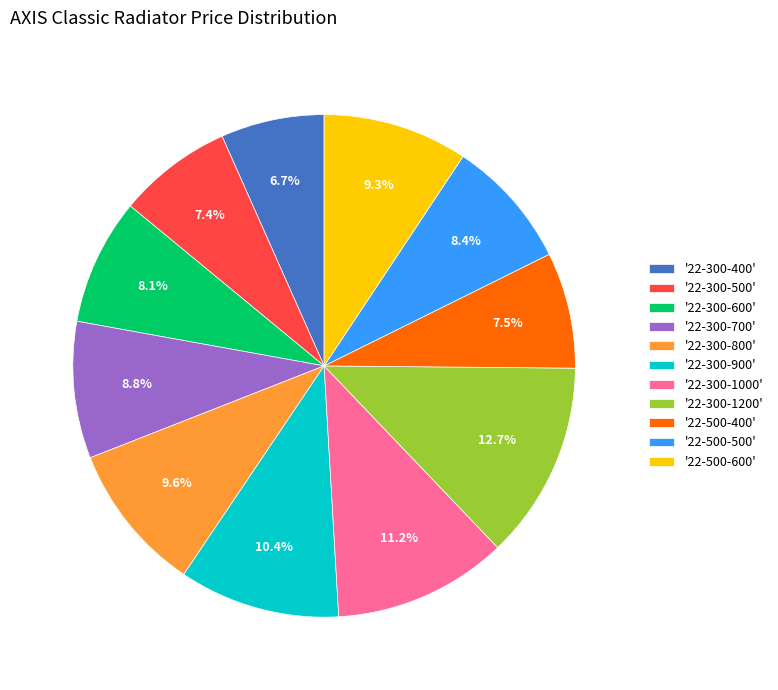

To the nearest percent, what is the difference between the largest and smallest slice percentages?

6%